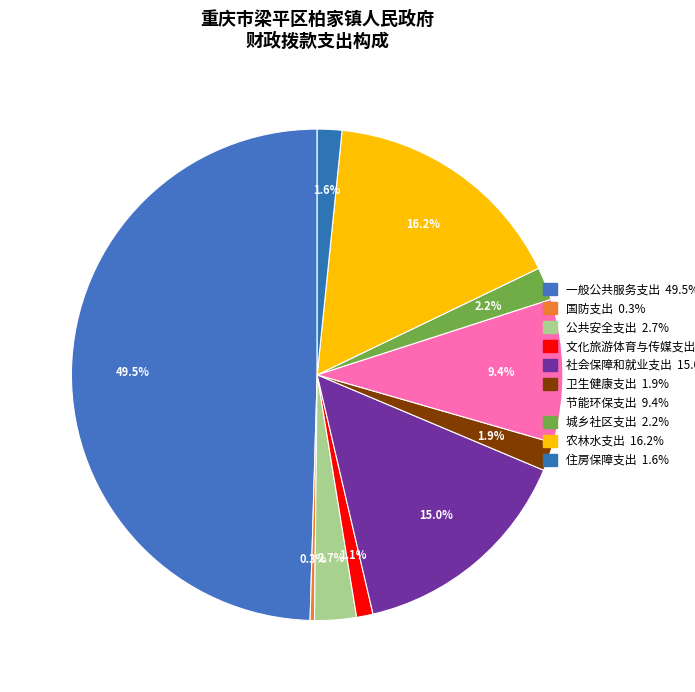

To the nearest percent, what percentage of the pie is 城乡社区支出?

2%